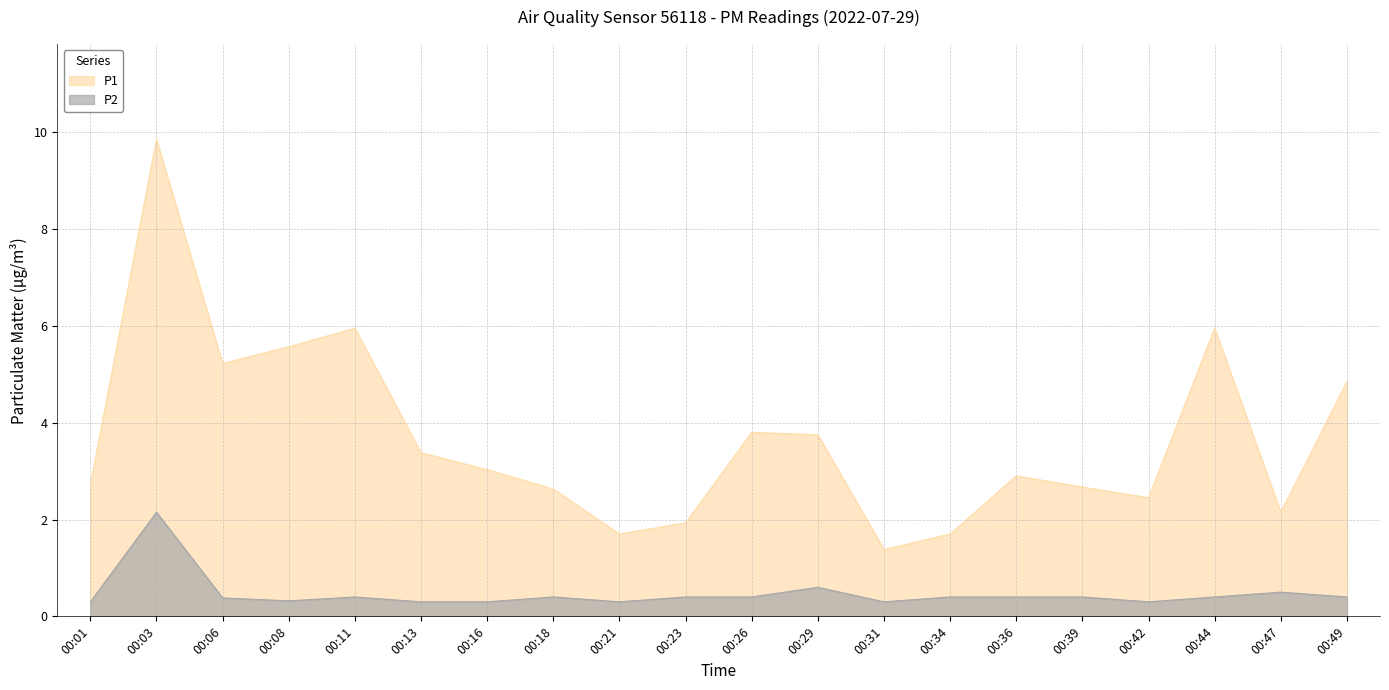

The P2 series shows 0.1 at 00:13. True or false?

False